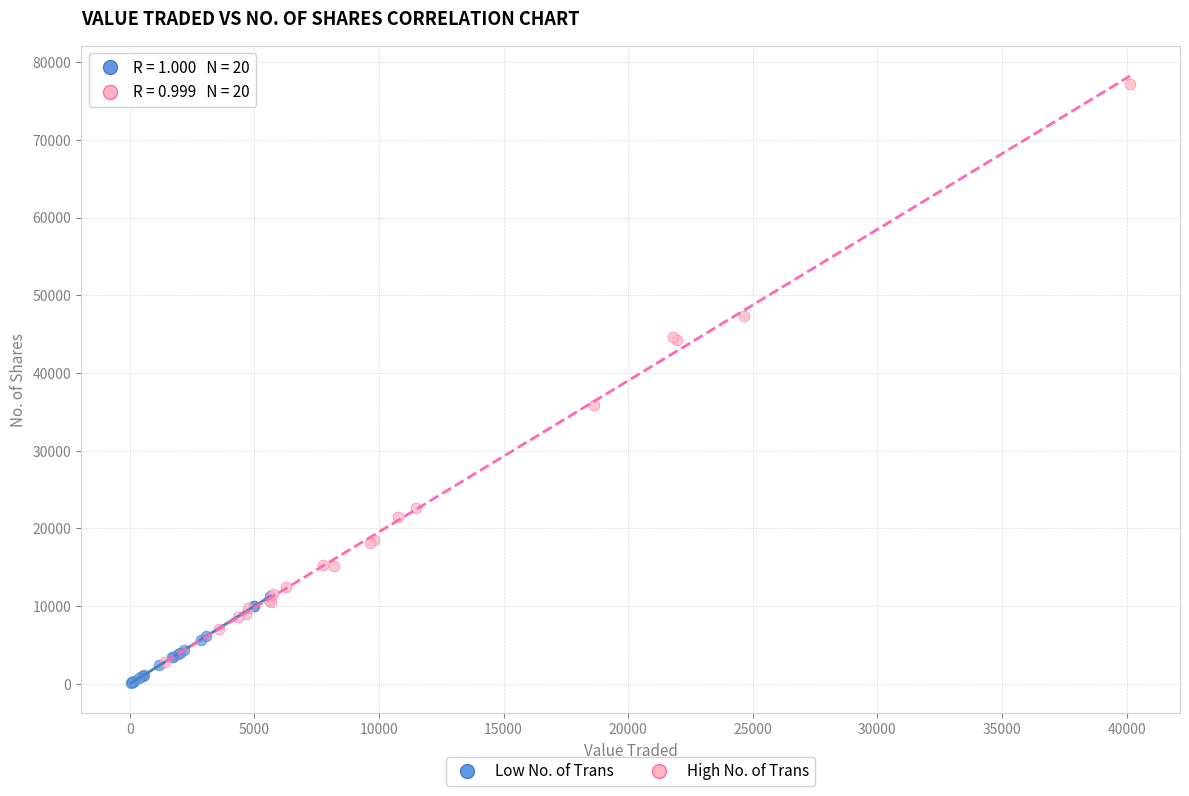

What are all the series names shown in the legend?

Low No. of Trans, High No. of Trans